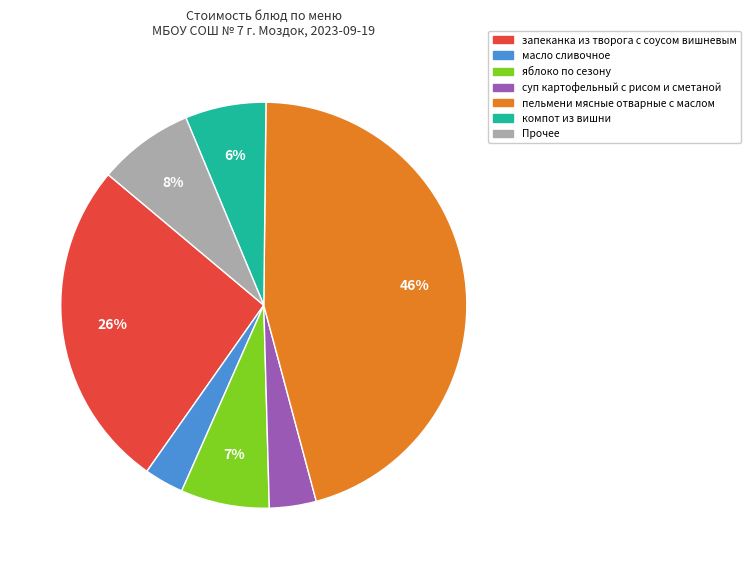

Is there a majority slice in this chart?

No